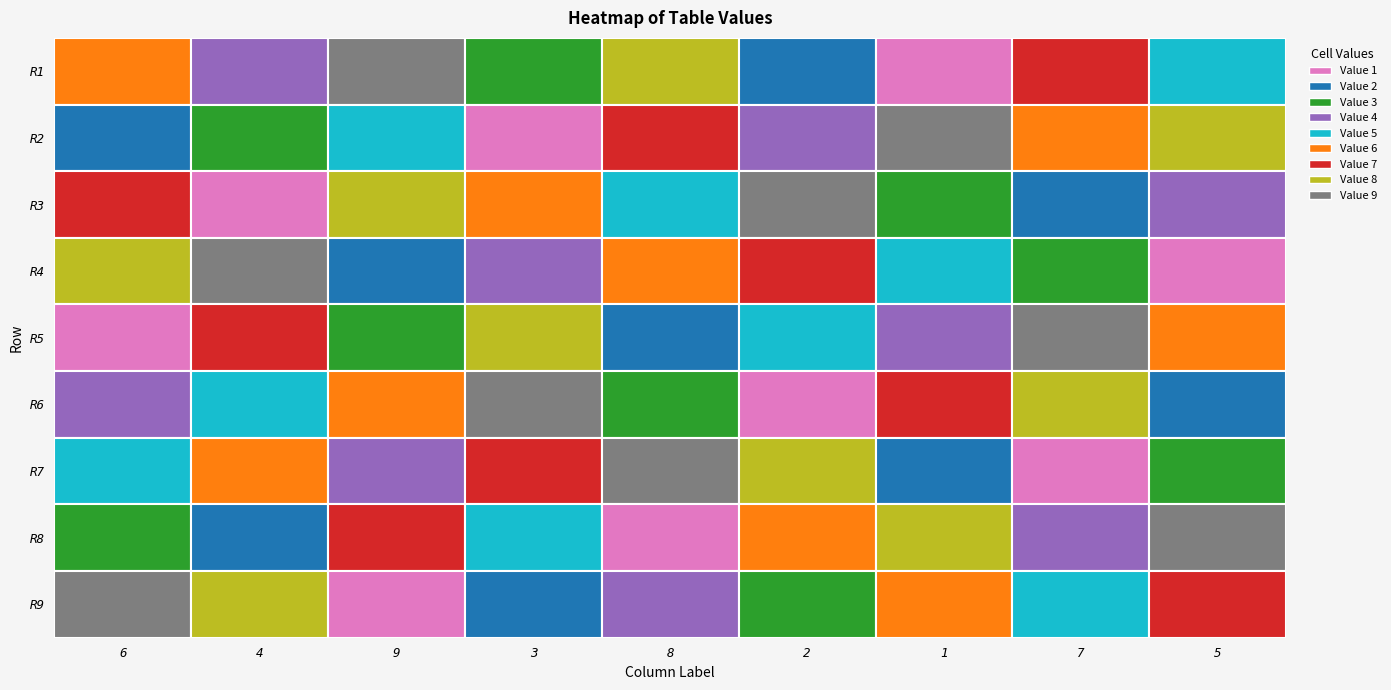

Which label corresponds to the largest value in the chart?

8